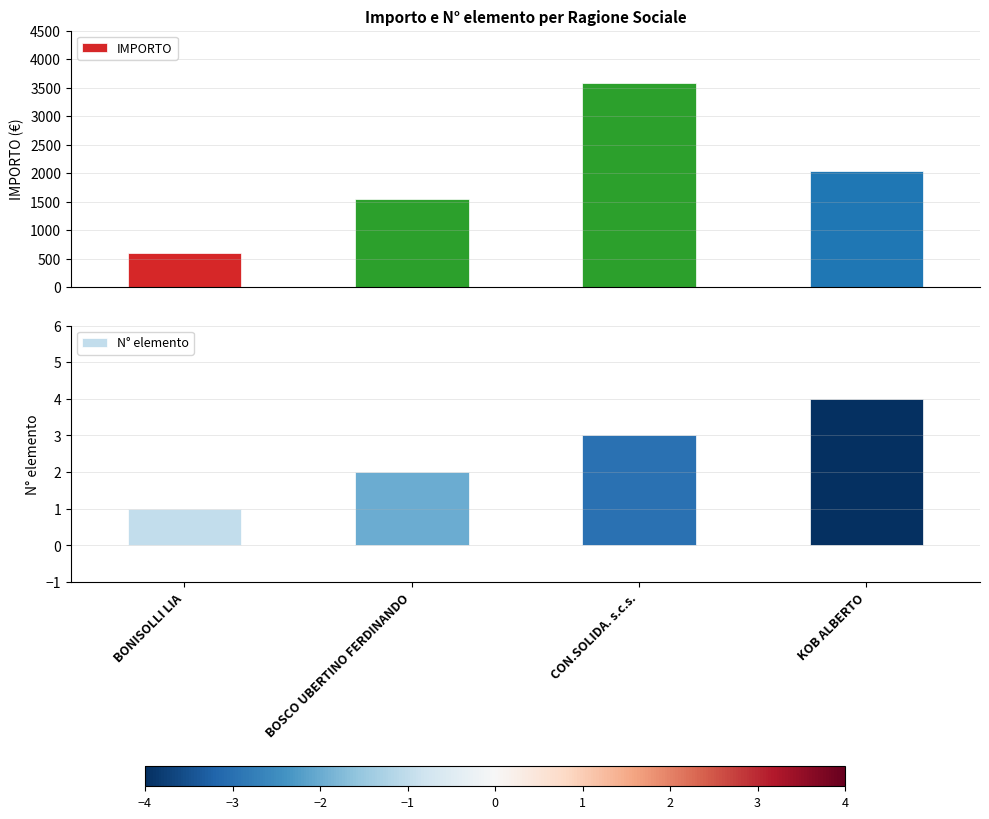

How many bars are there in total?

8